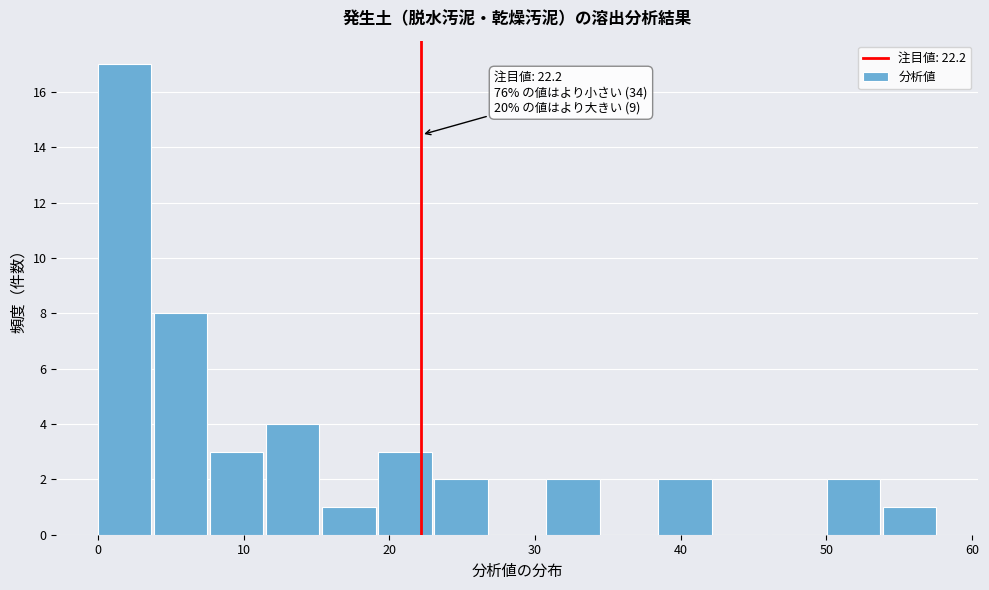

Around what value on the x-axis is the tallest bar? Give the approximate position of its centre, as read against the axis.

2